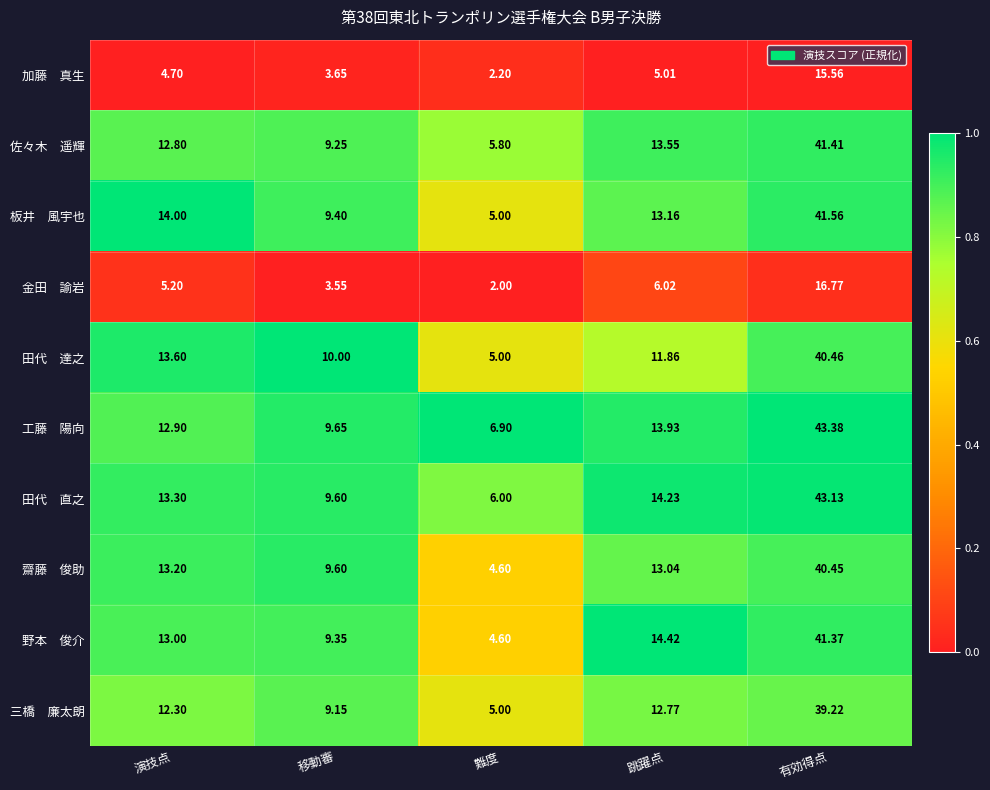

At which category is the sum across all series the highest?

有効得点